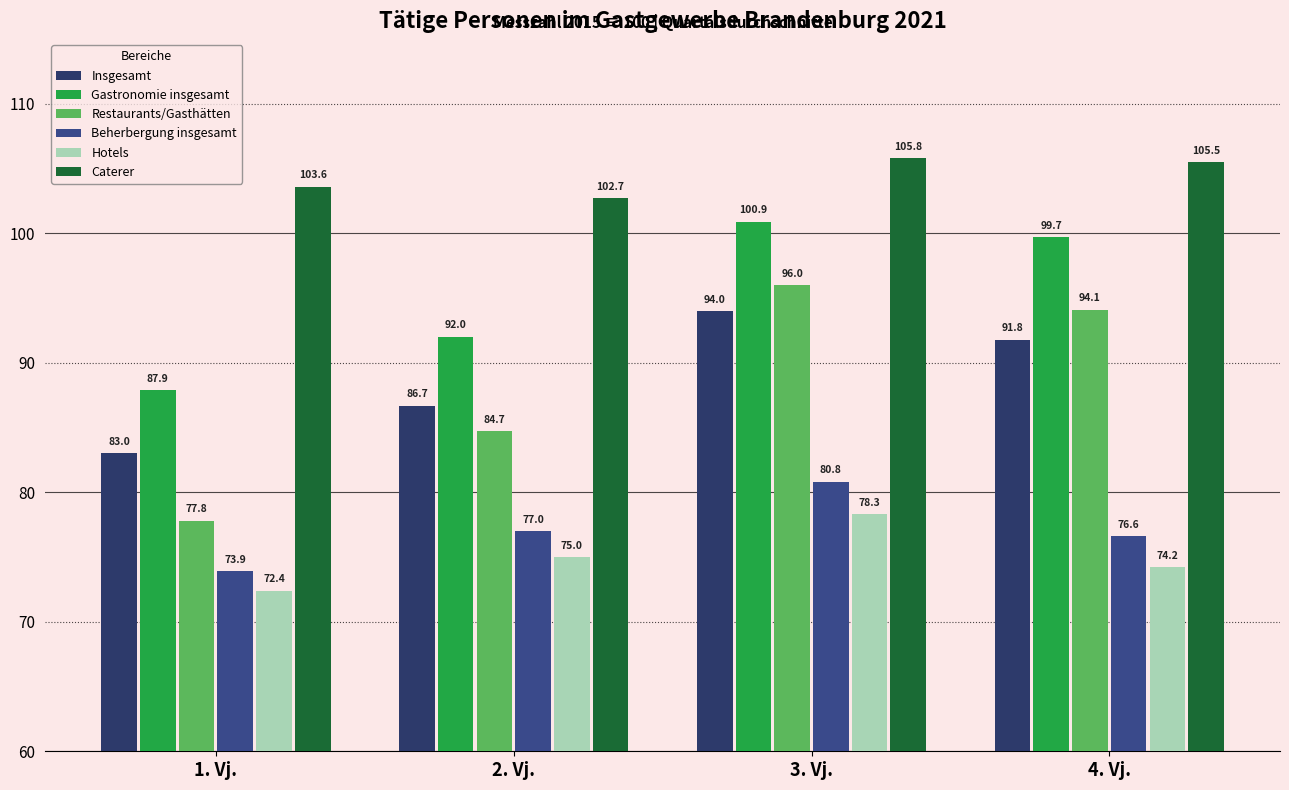

What value does the Beherbergung insgesamt series have at 2. Vj.?

77.0